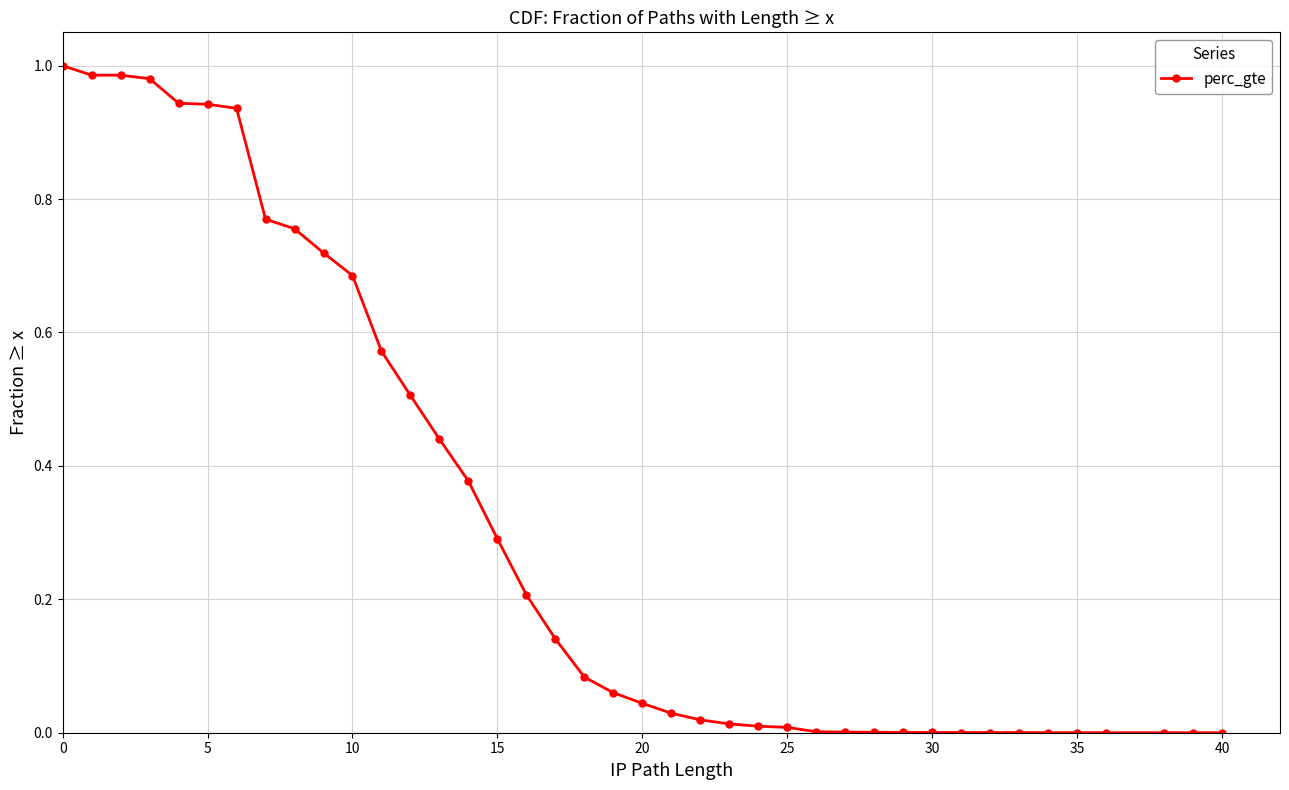

What is the average value?

0.3